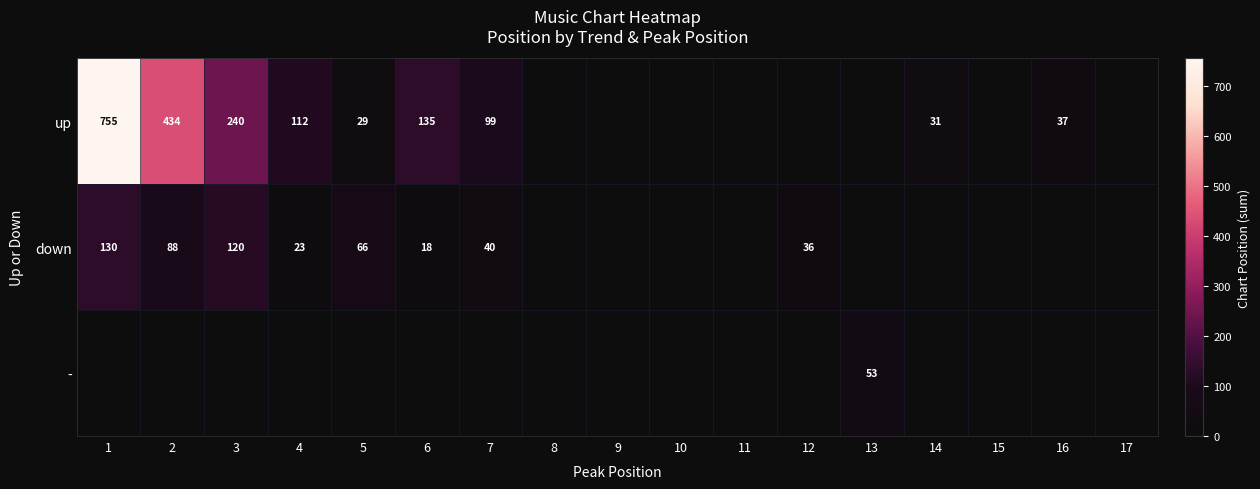

True or false: up has a value of 31 at 14.

True